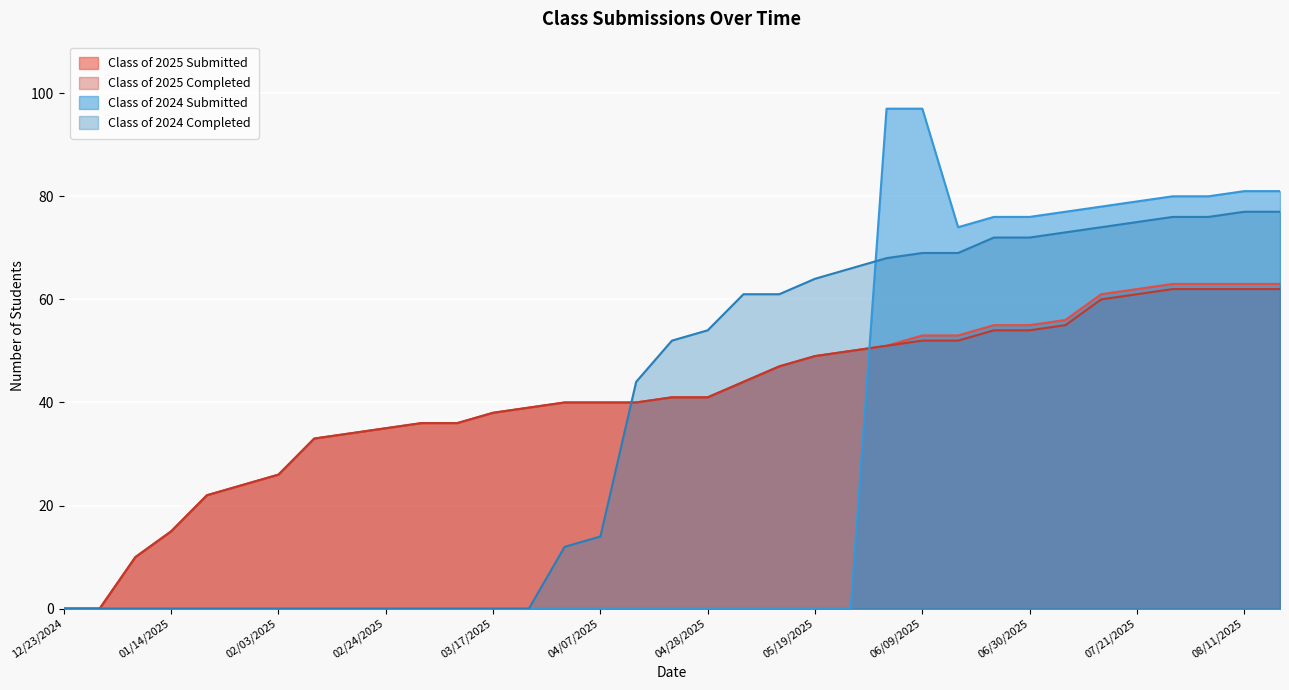

At how many categories does at least one series exceed 50?

18